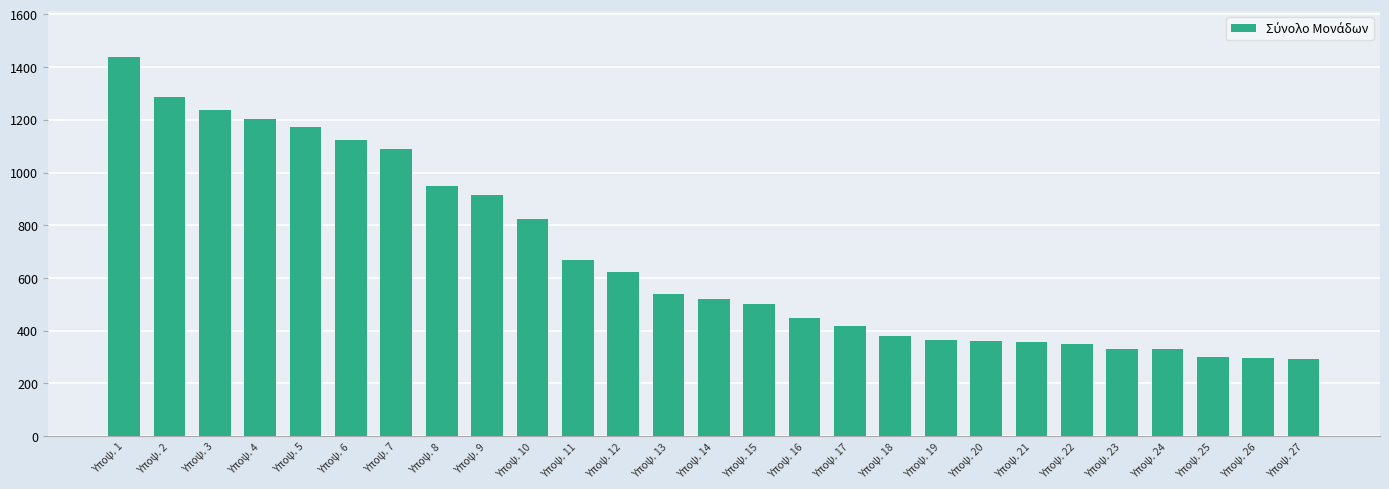

Which label corresponds to the largest value in the chart?

Υποψ. 1